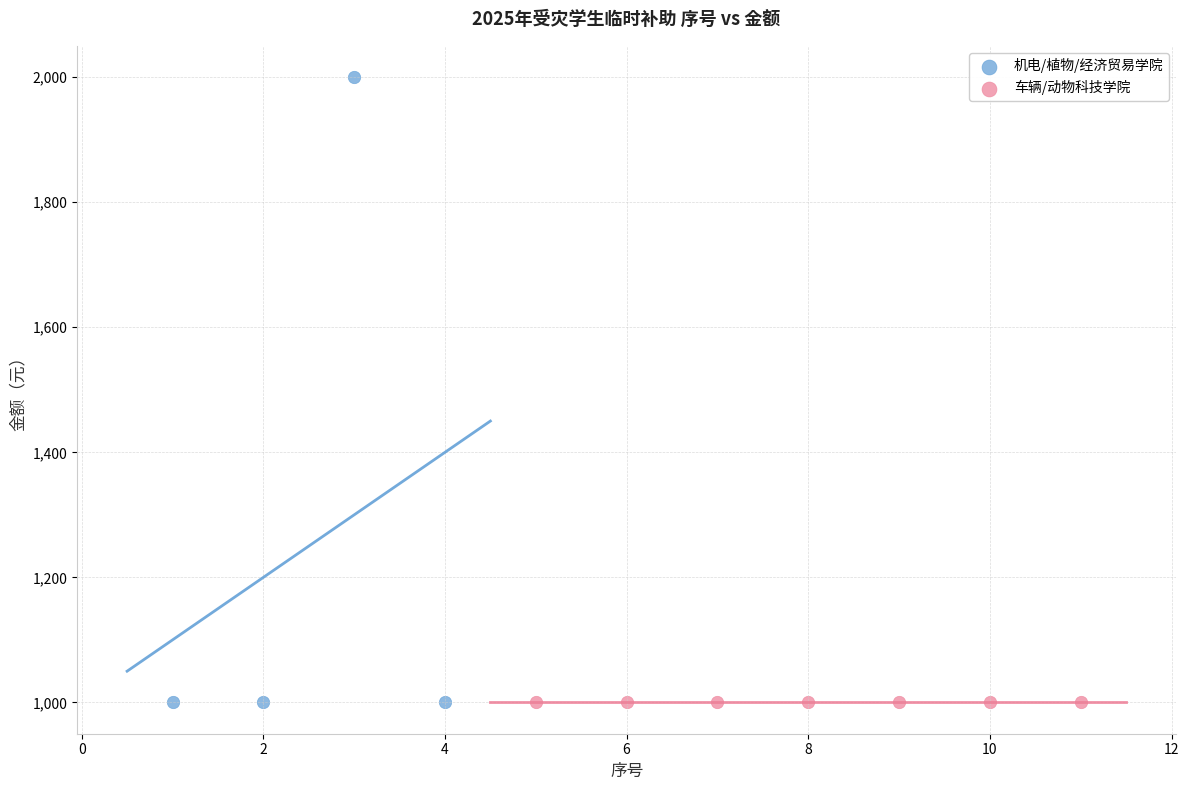

Which series contains the highest Y value?

机电/植物/经济贸易学院